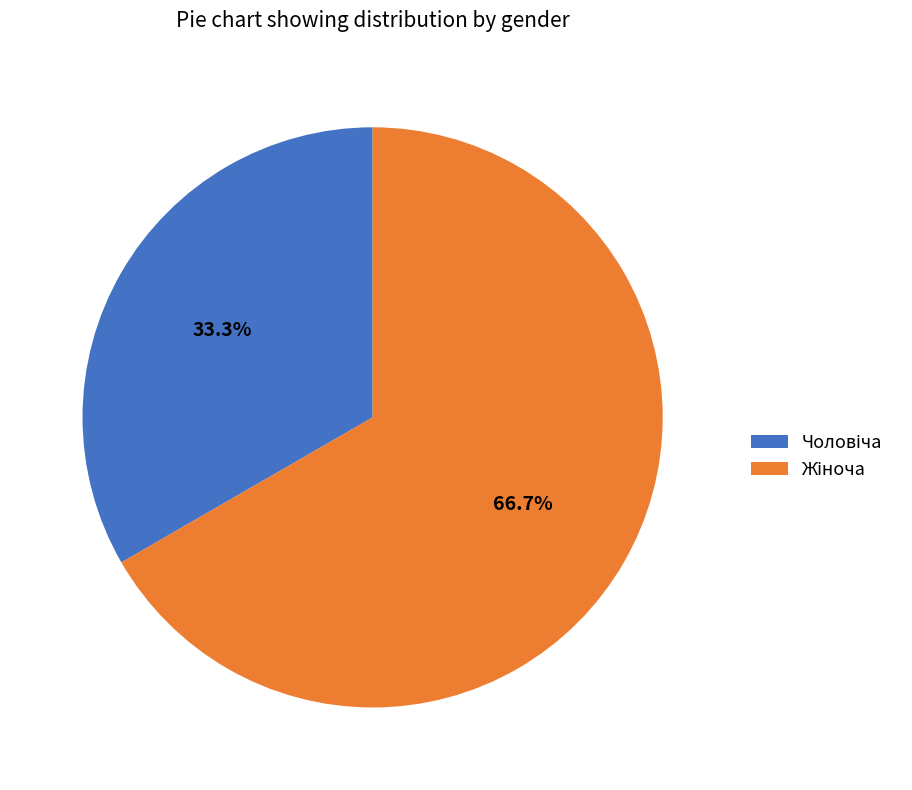

Combined, do Жіноча and Чоловіча account for over 50%?

Yes